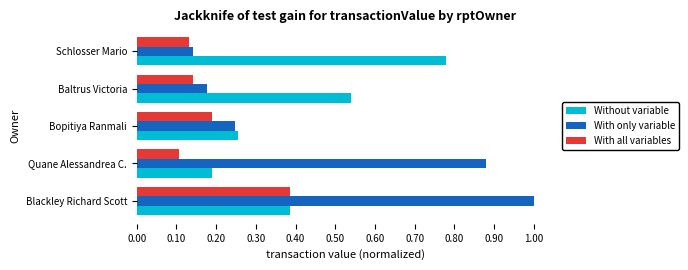

List the series in order of their overall mean, lowest first.

With all variables, Without variable, With only variable